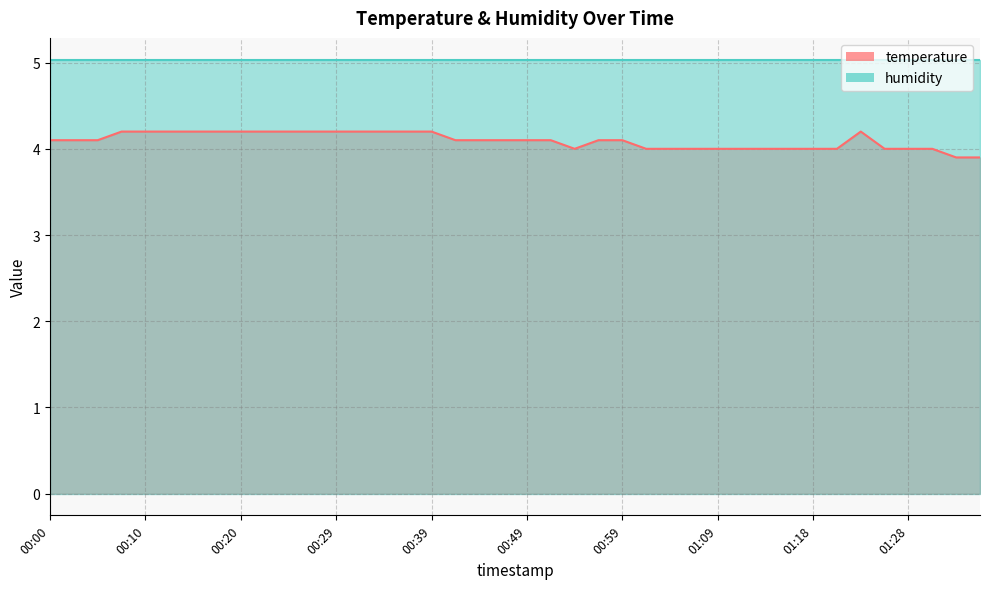

What is the label of the 35th point from the right?

00:12